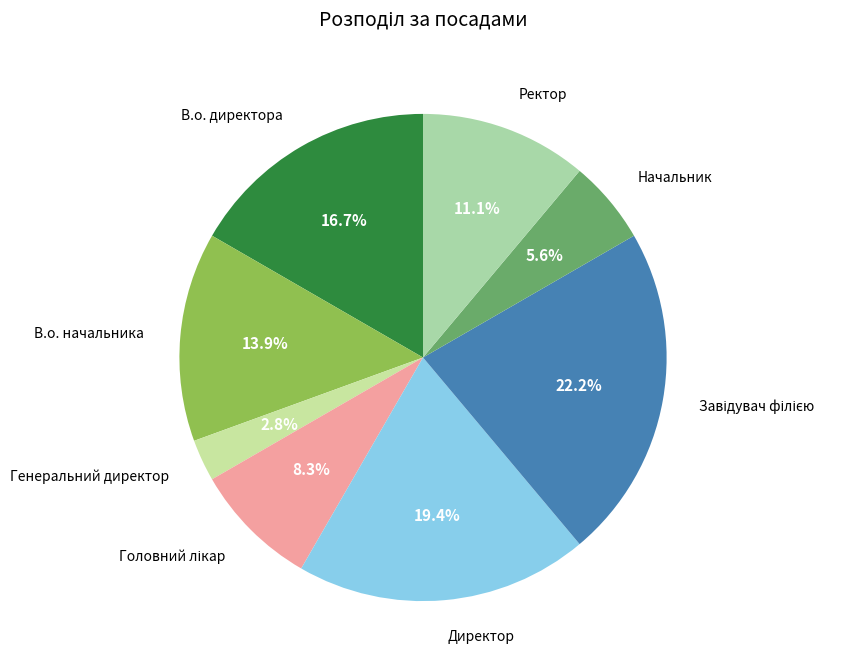

Is there a majority slice in this chart?

No